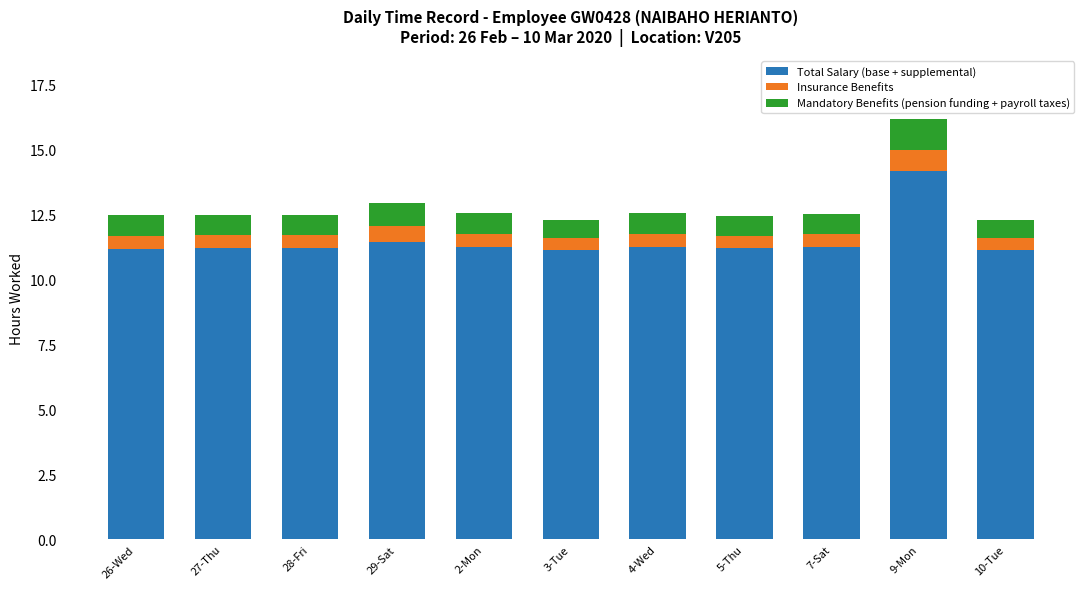

What is the difference between the Total Salary (base + supplemental) values at 10-Tue and 9-Mon?

3.0